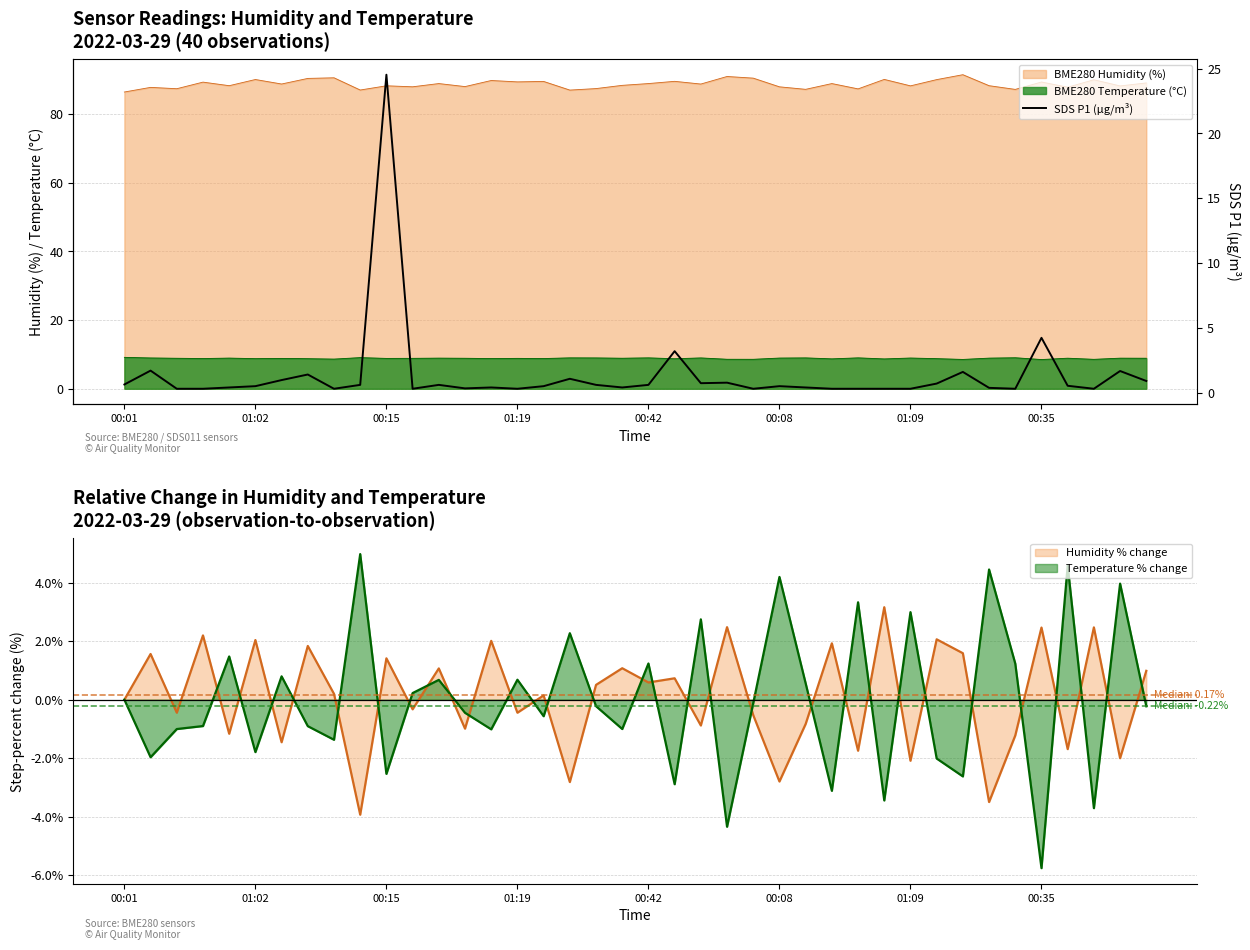

True or false: there are more than 1 points higher than both neighbors.

True